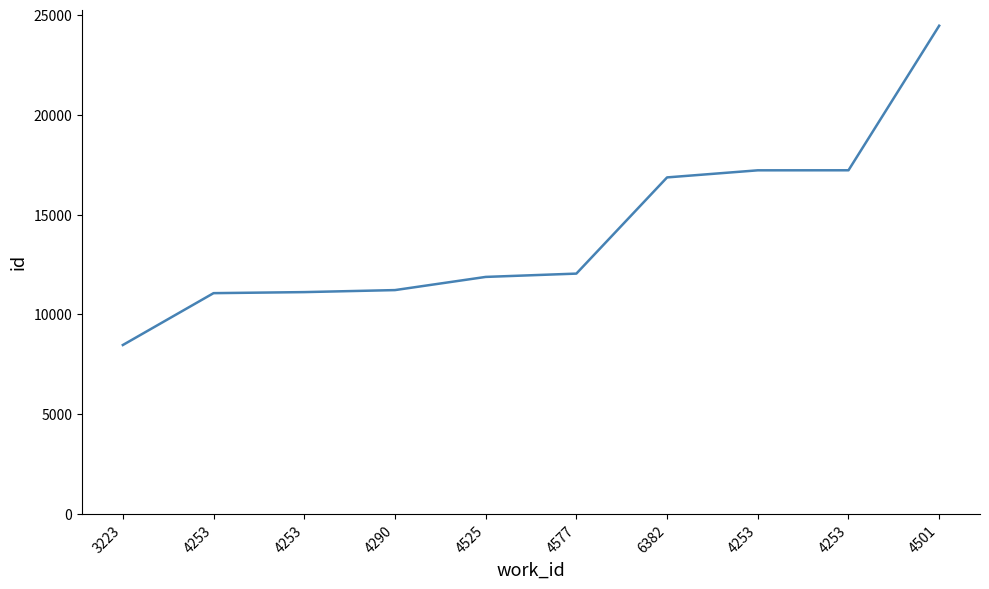

What is the value of the 4th point from the left?

11216